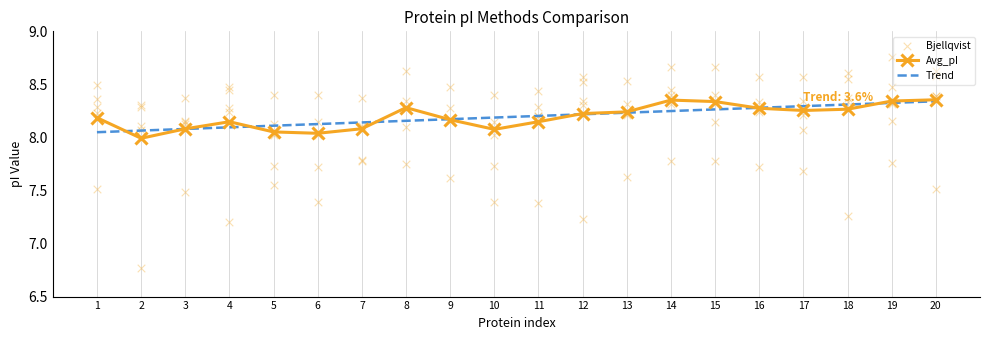

The Avg_pI series shows 11.9 at 14. True or false?

False